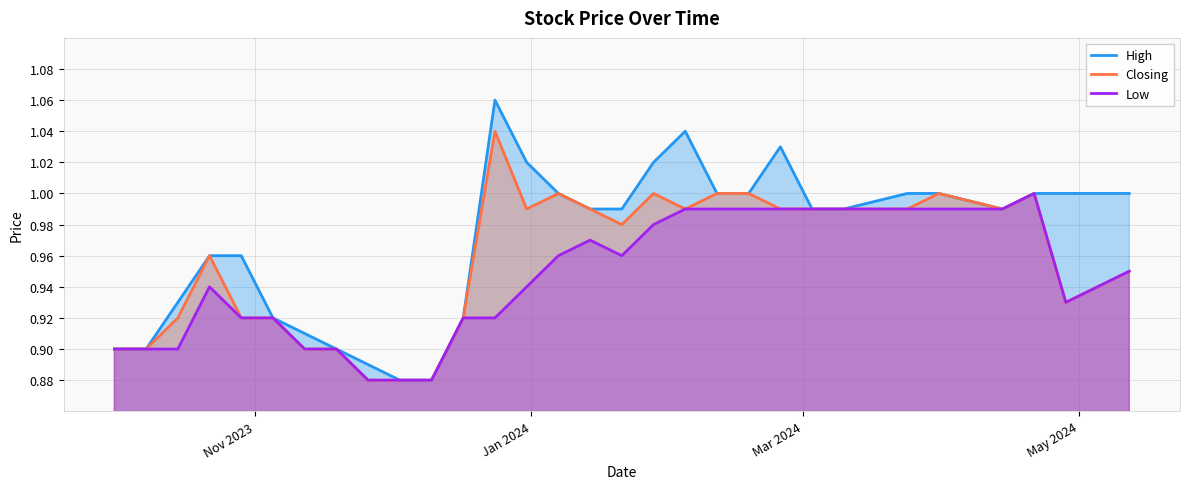

Which series has the largest total across all categories?

High